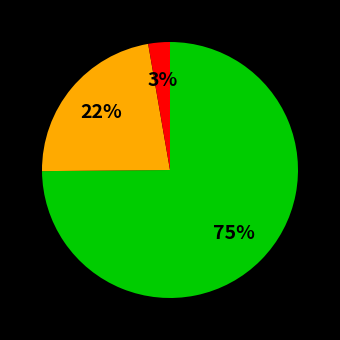

Is there a majority slice in this chart?

Yes